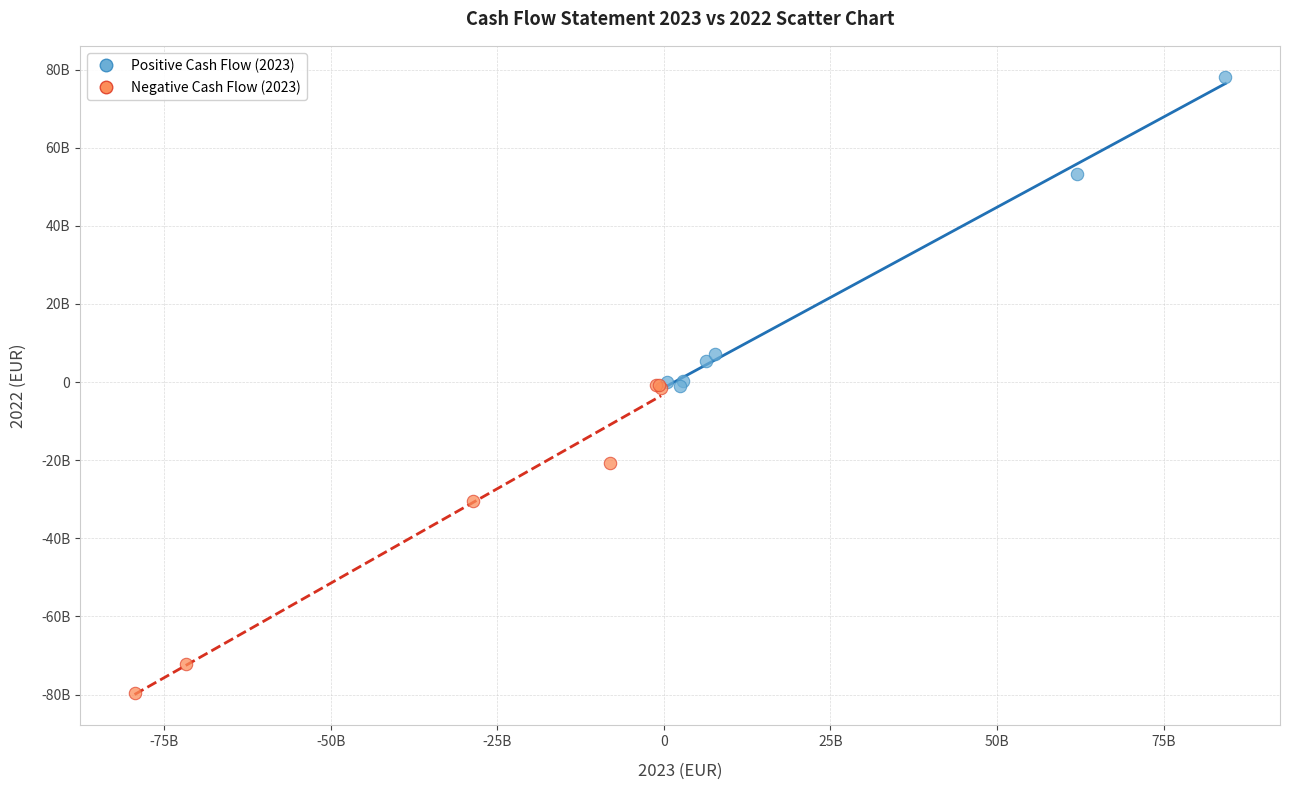

What are all the series names shown in the legend?

Positive Cash Flow (2023), Negative Cash Flow (2023)